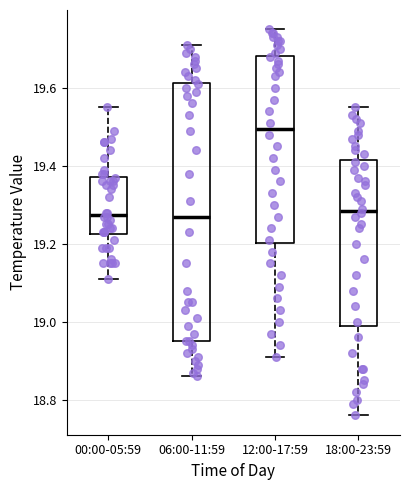

Where is the upper edge of the box for 12:00-17:59 on the y-axis? The values are not printed on the chart, so give them approximately, as read against the axis.

19.68